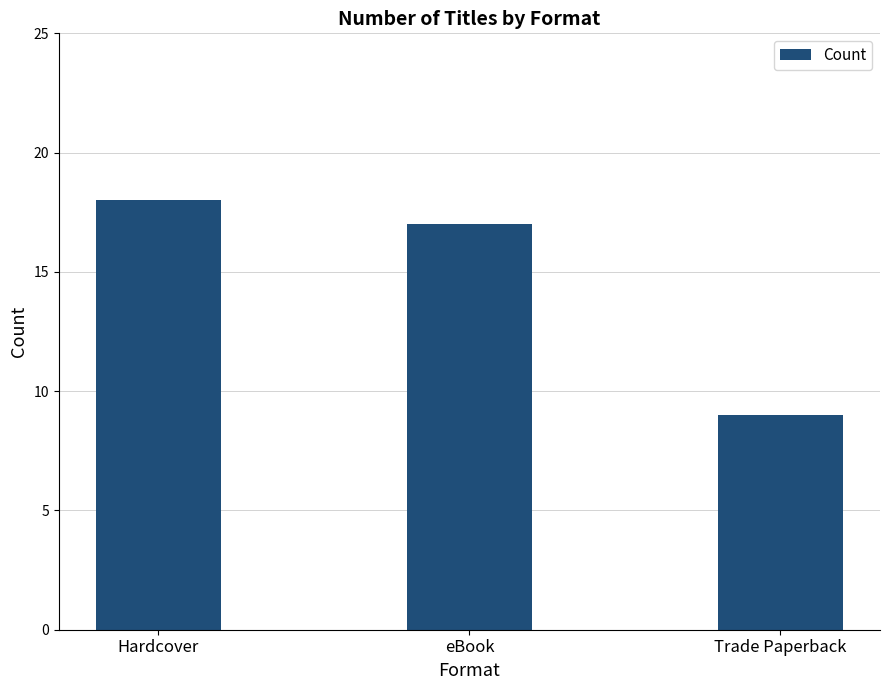

The value at Hardcover is 9. True or false?

False